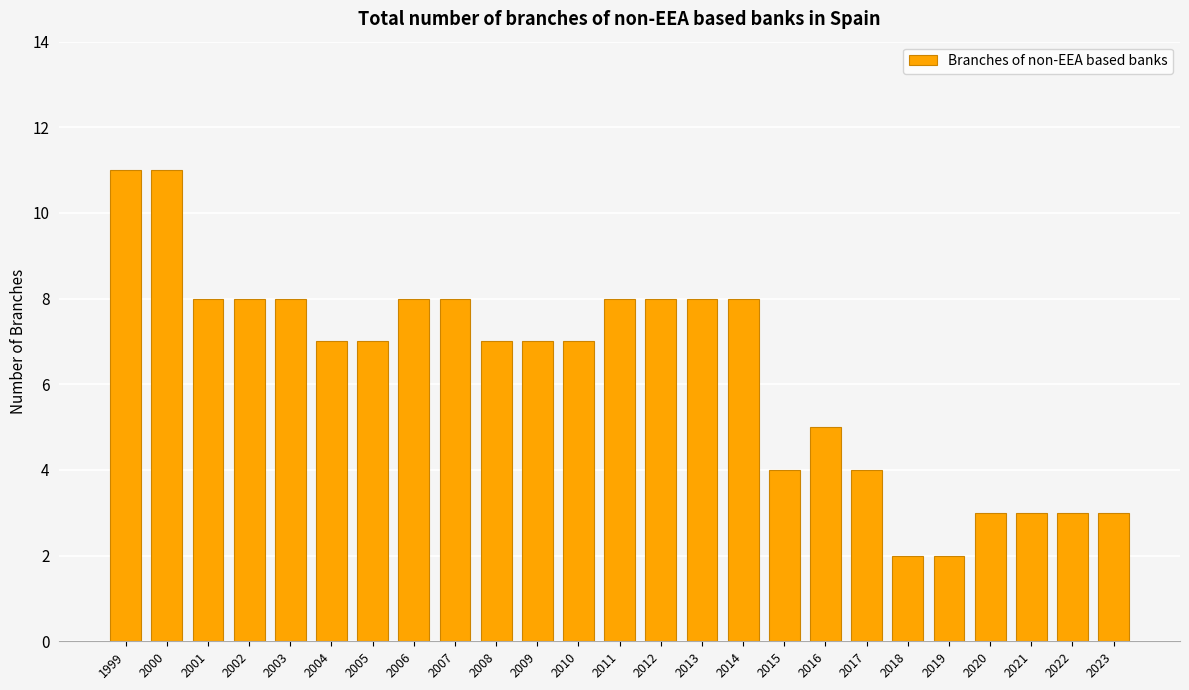

How many bars are there in total?

25